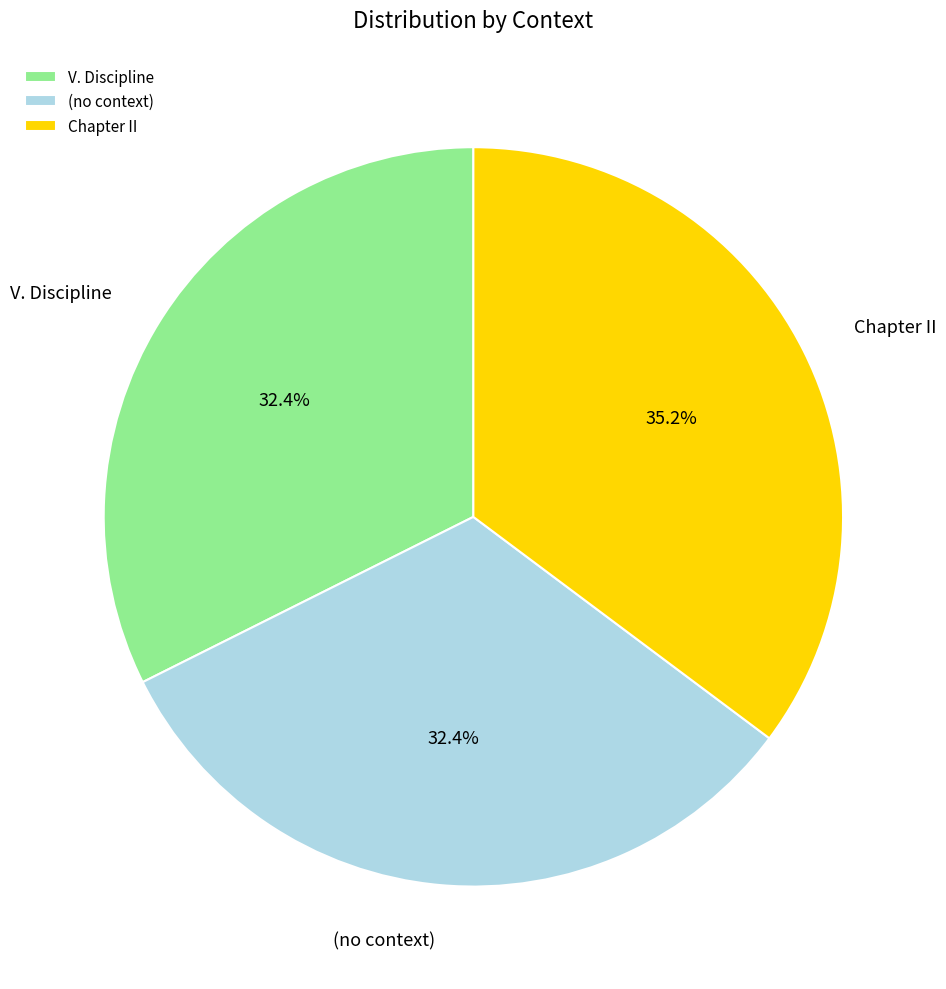

To the nearest percent, what is the difference between the largest and smallest slice percentages?

3%